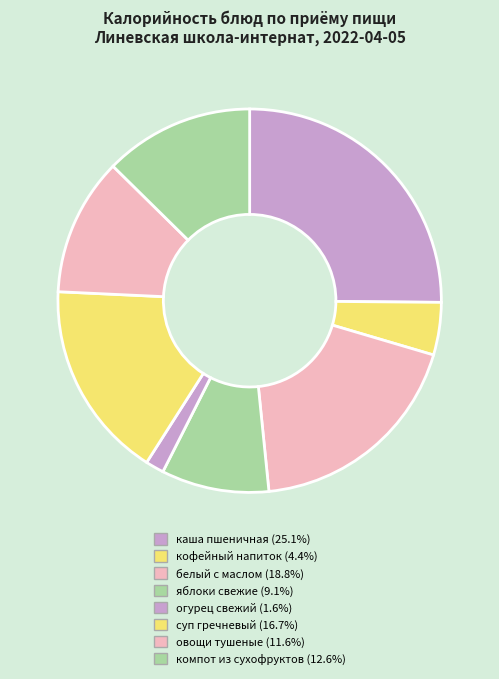

How many slices are in this pie chart?

8